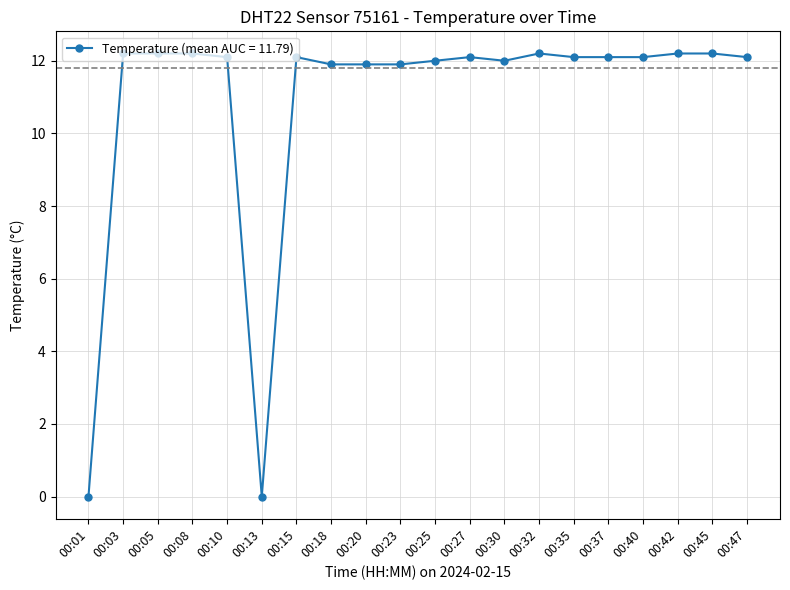

What is the sum of the values at 00:05 and 00:32?

24.4